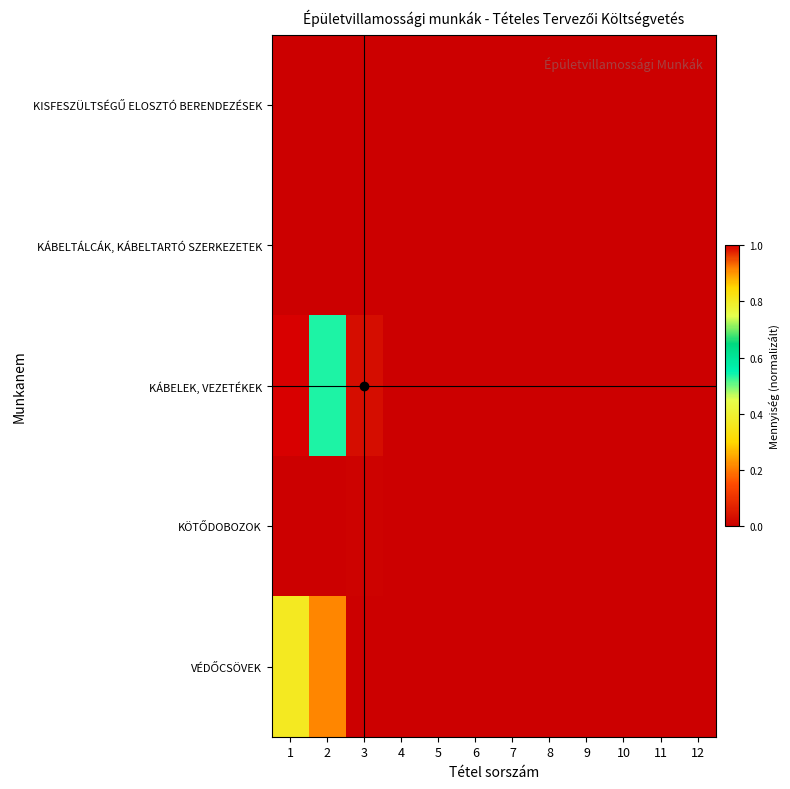

At which category does the chart reach its peak across all series?

1